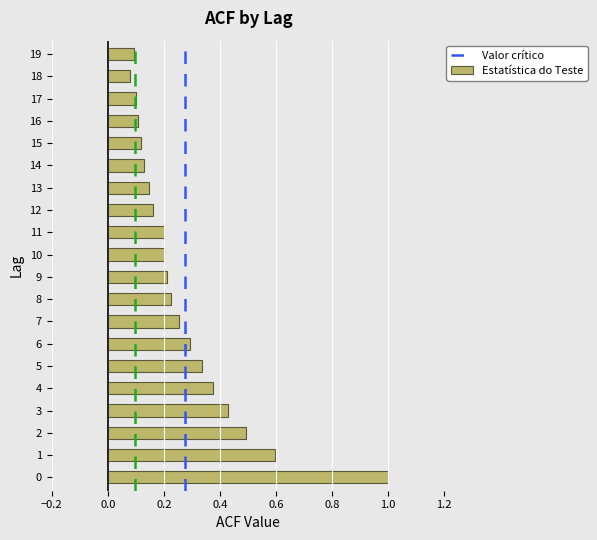

What is the difference between the maximum and minimum values?

0.9